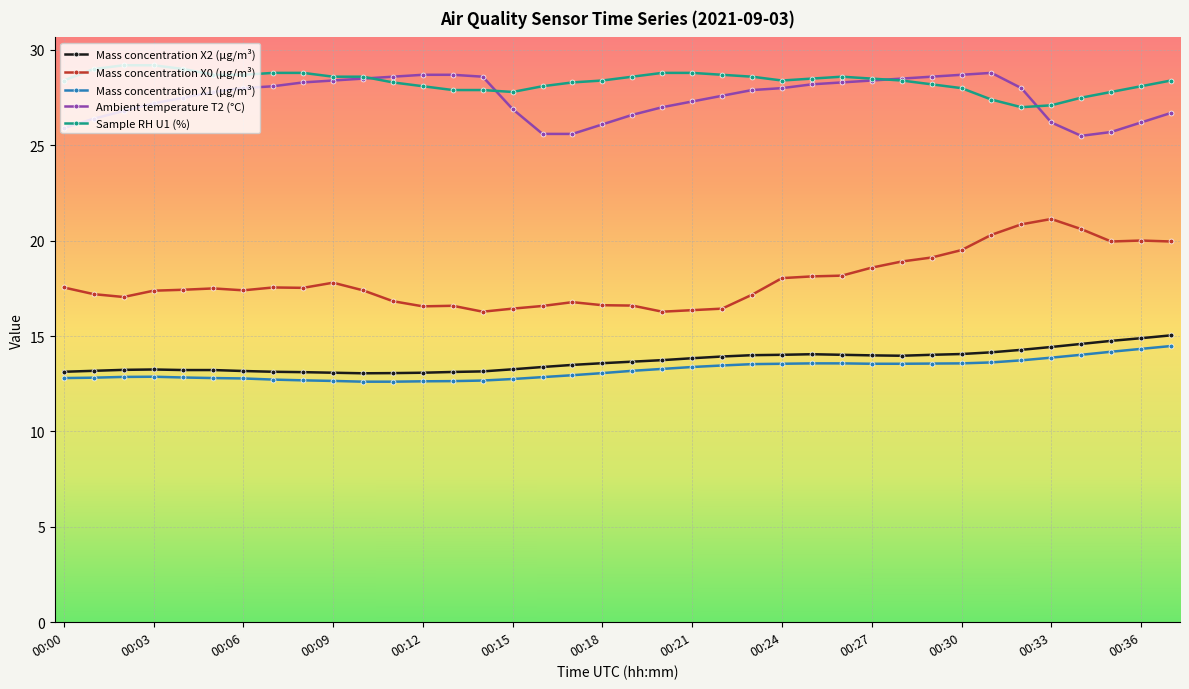

At how many categories does at least one series exceed 23?

38